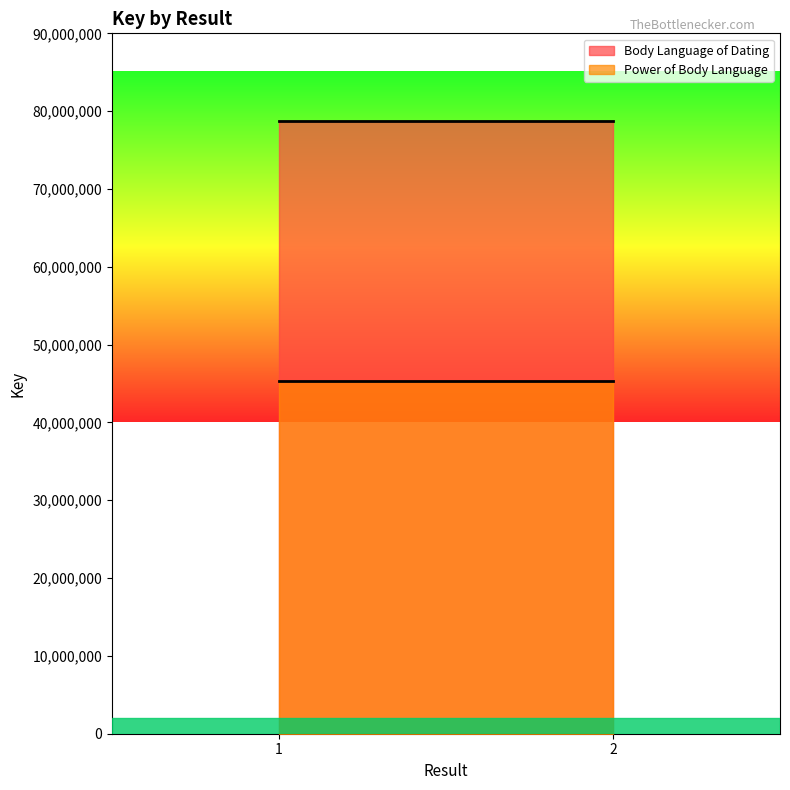

Reading right to left, list all the values displayed in this chart.

Body Language of Dating: 2=78770269	1=78770269
Power of Body Language: 2=45340002	1=45340002